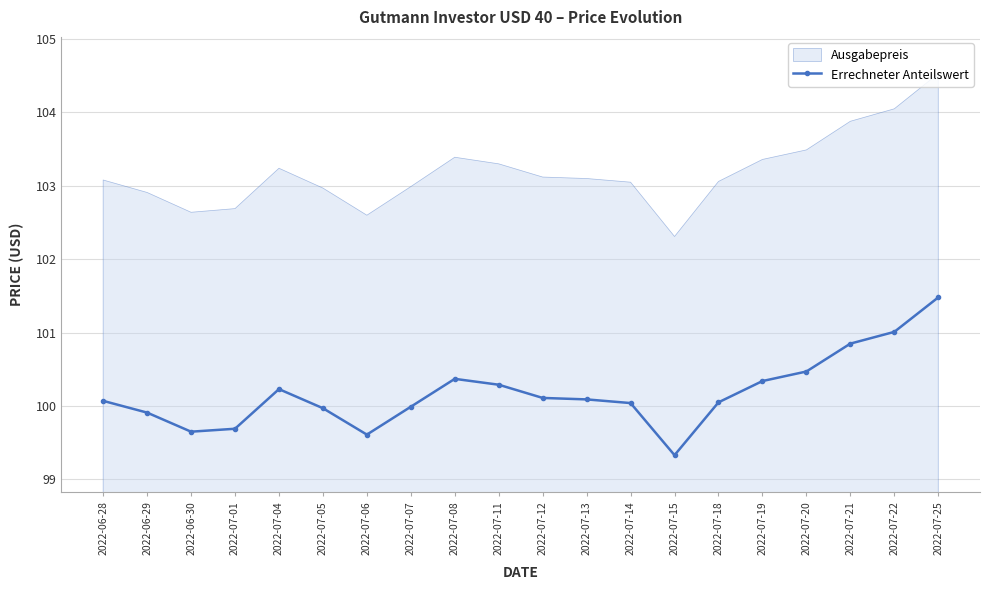

What is the ratio of the value at 2022-07-05 to the value at 2022-07-21?

1.0